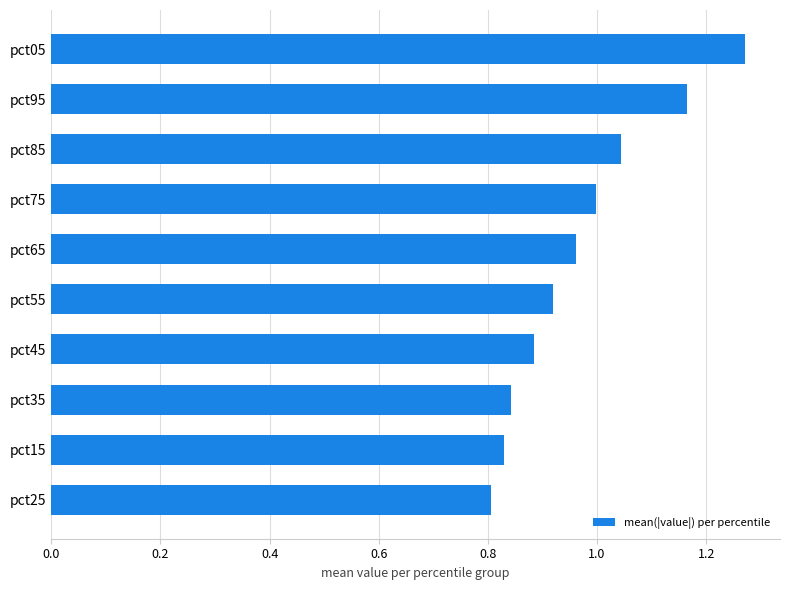

At which category does the chart reach its peak across all series?

pct05